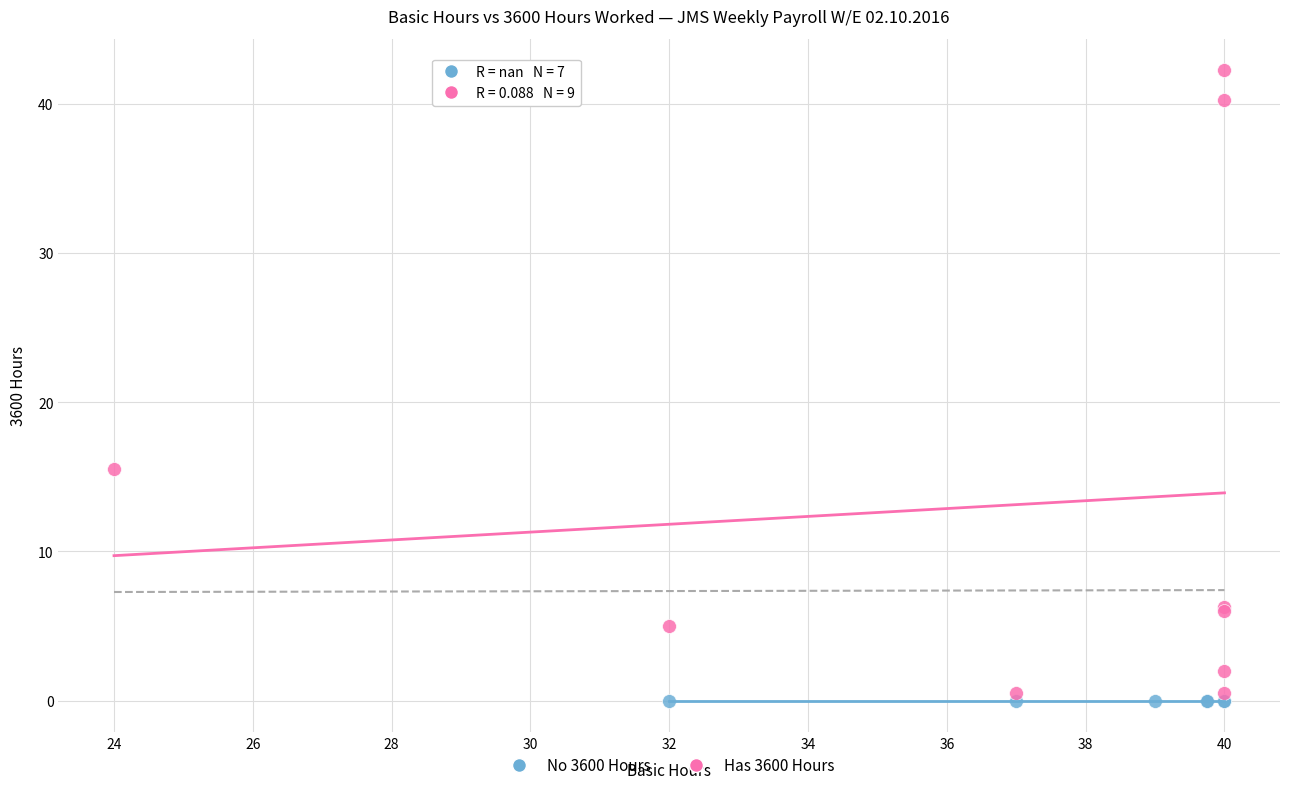

What are all the series names shown in the legend?

No 3600 Hours, Has 3600 Hours